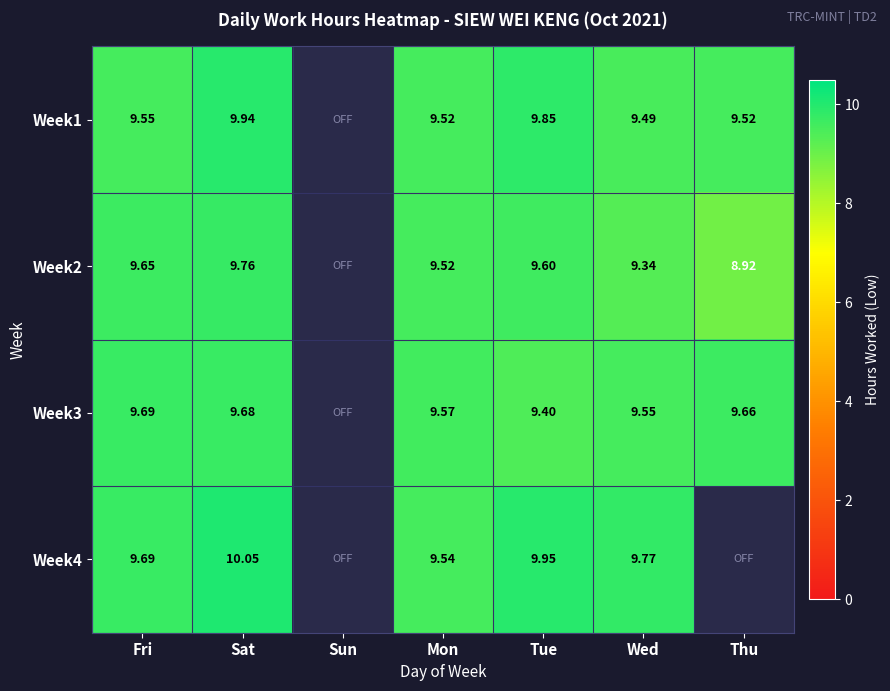

What is the lowest value of the Week2 series?

8.9